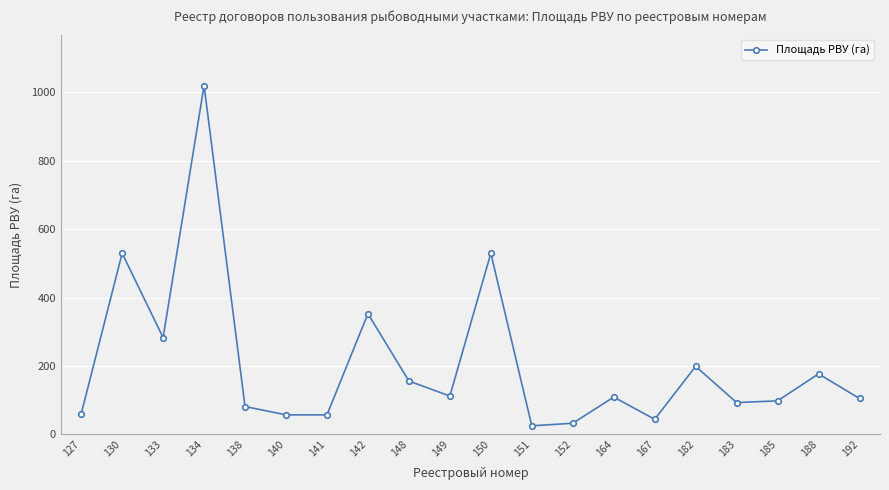

At which category does the chart reach its peak across all series?

134